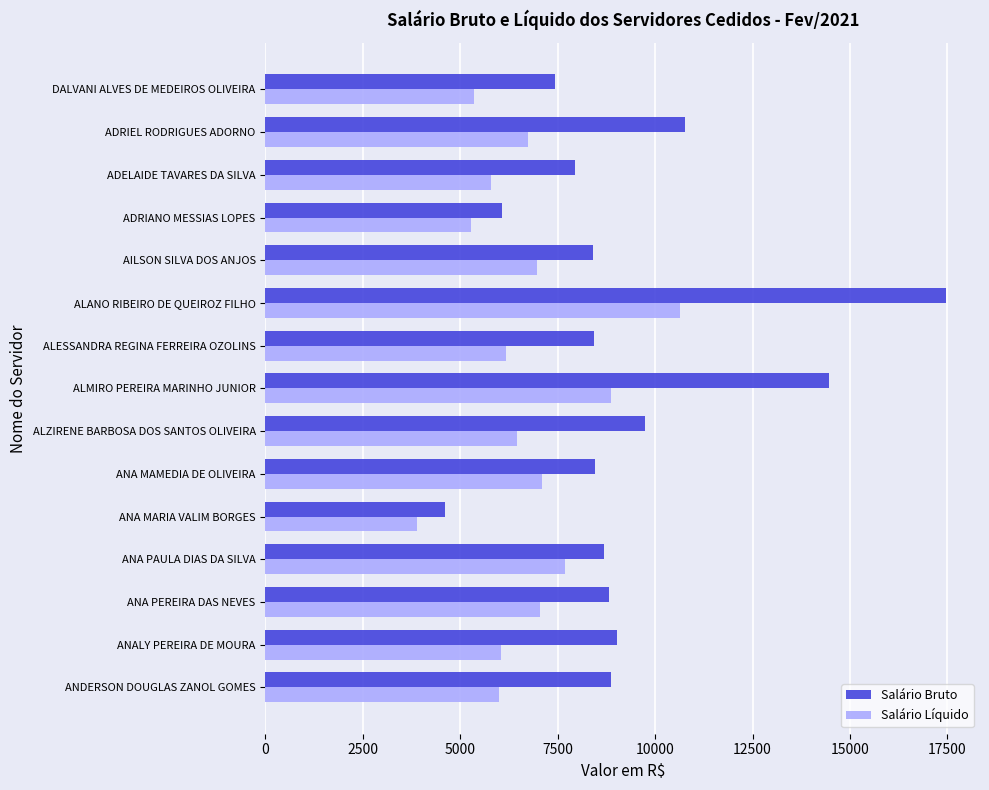

At which category is the sum across all series the highest?

ALANO RIBEIRO DE QUEIROZ FILHO